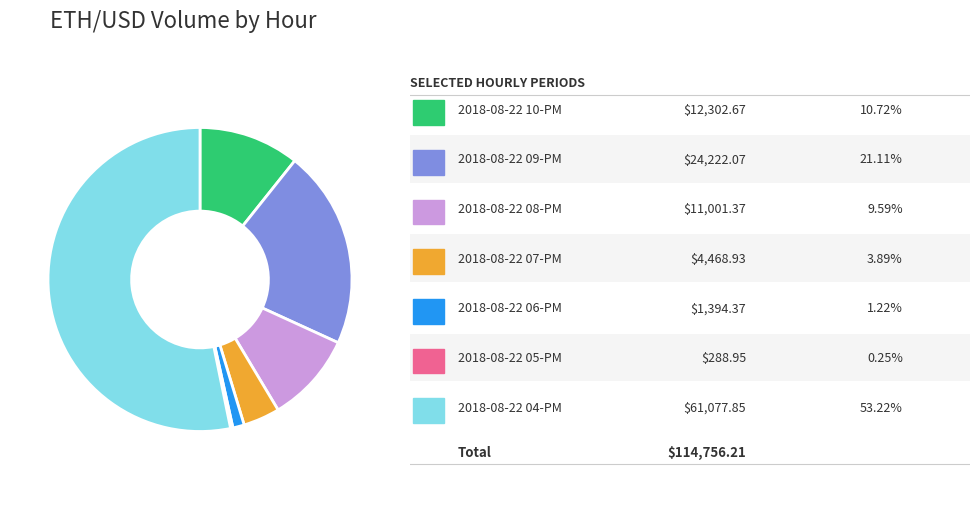

Is there any slice that represents more than half of the pie?

Yes